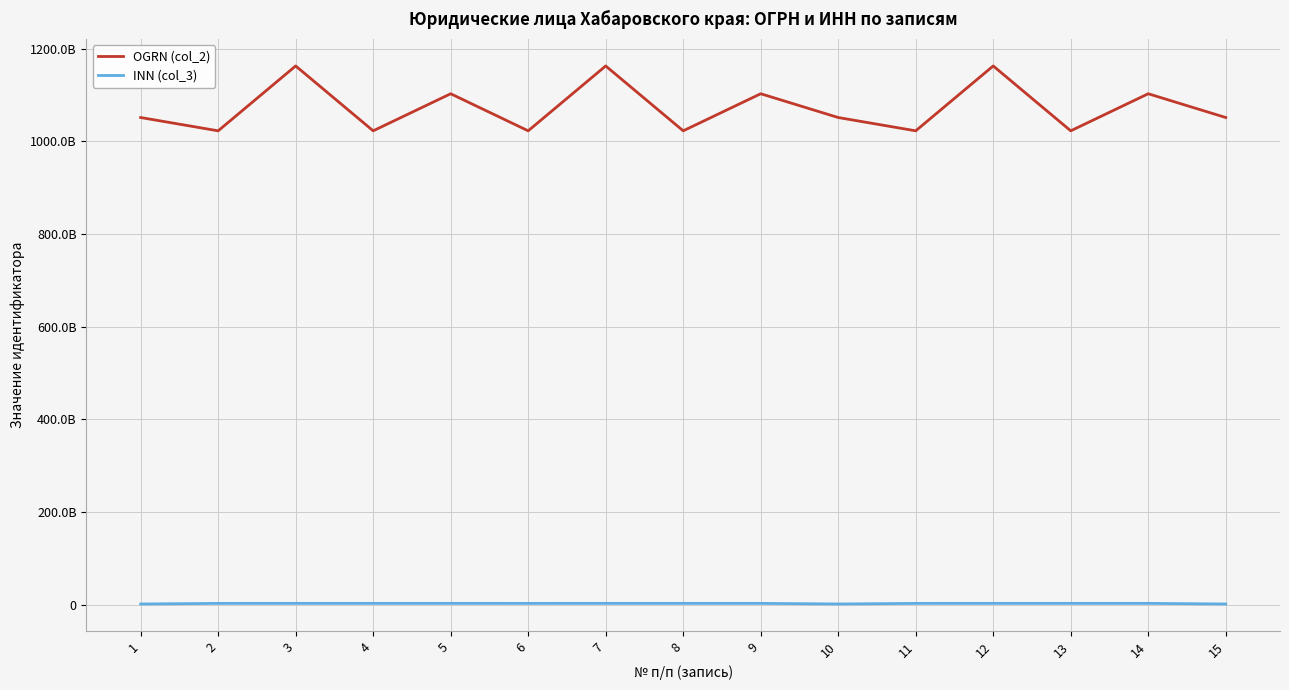

Which series has the largest total across all categories?

OGRN (col_2)